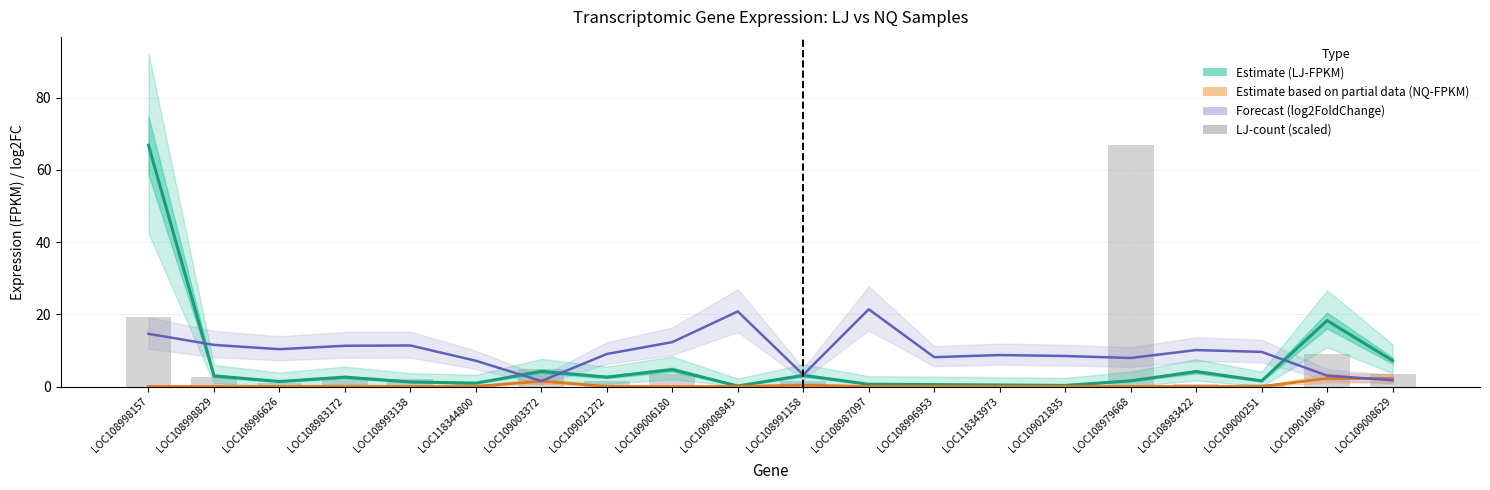

Is the value of LJ-FPKM (Estimate) at LOC108998829 greater than the value of LJ-count (scaled) at LOC108993138?

Yes